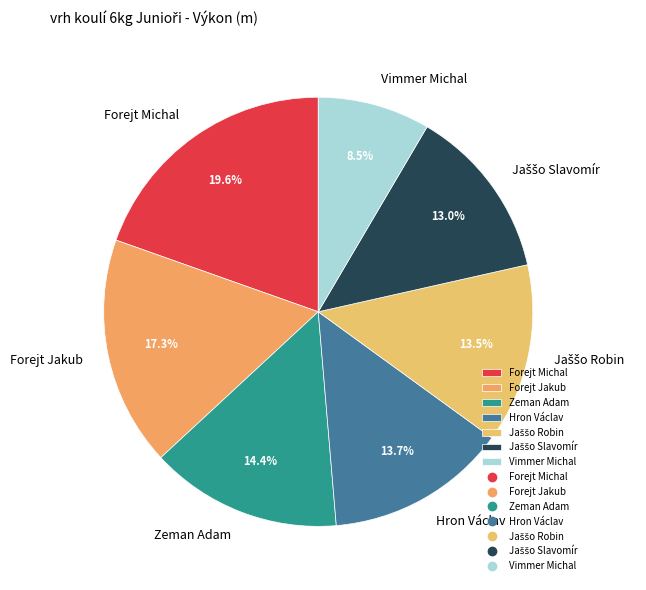

What is the ratio of the value at Forejt Michal to the value at Zeman Adam?

1.4